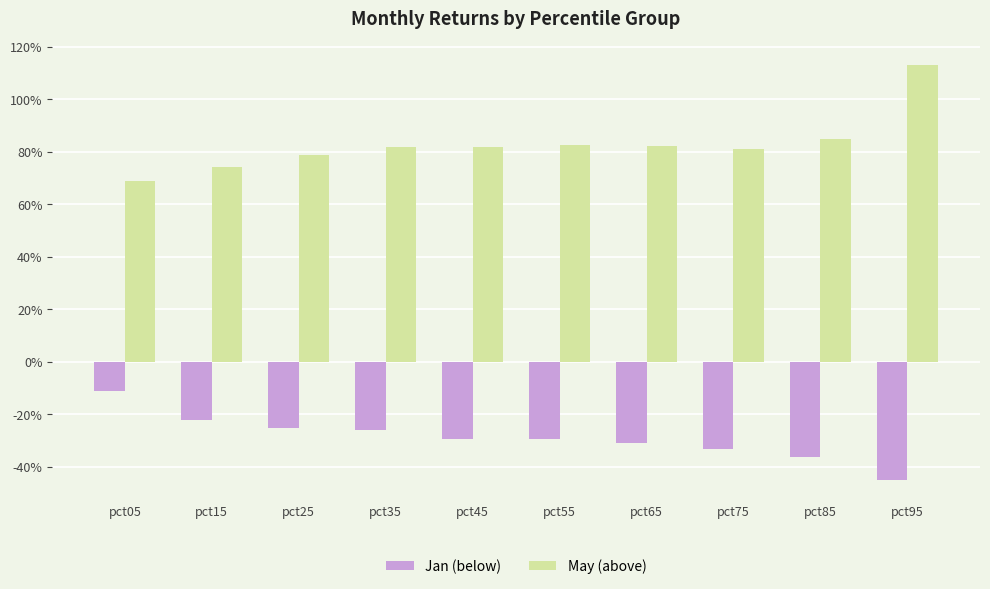

Are the bars grouped side by side (vs. stacked)?

Yes